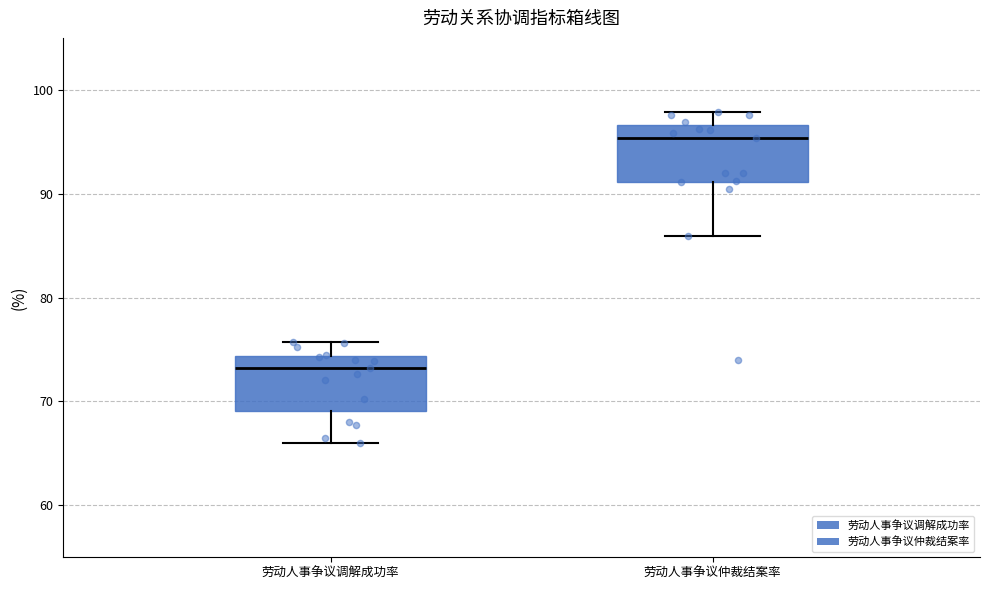

Which box has the highest median line?

劳动人事争议仲裁结案率